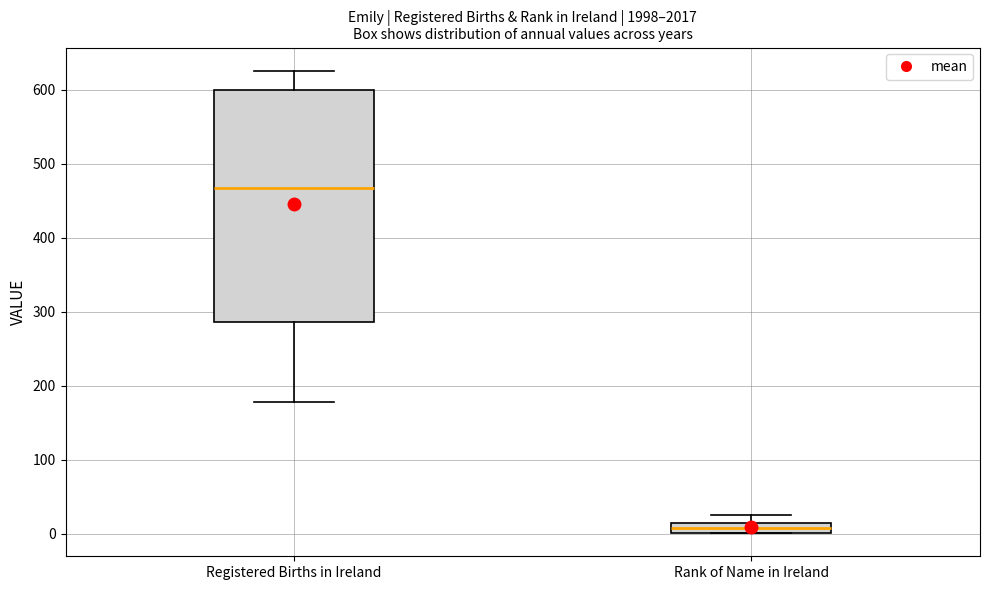

Which box is the tallest, from its lower edge to its upper edge?

Registered Births in Ireland